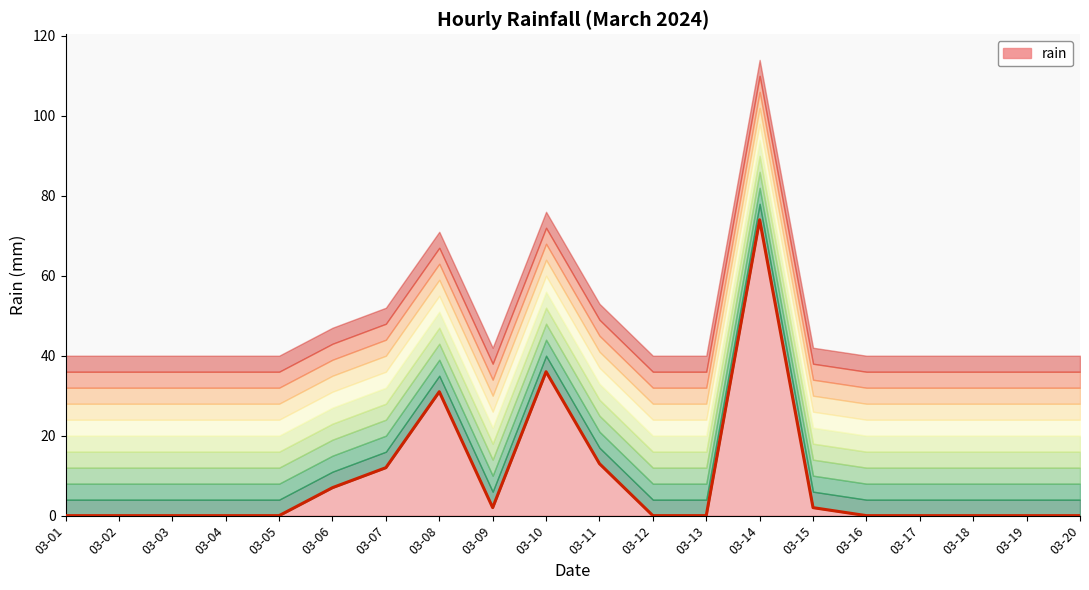

What is the maximum value shown in the chart?

74